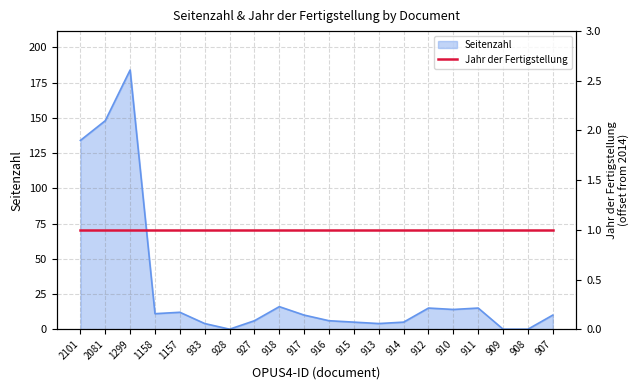

How many values exceed 10?

9